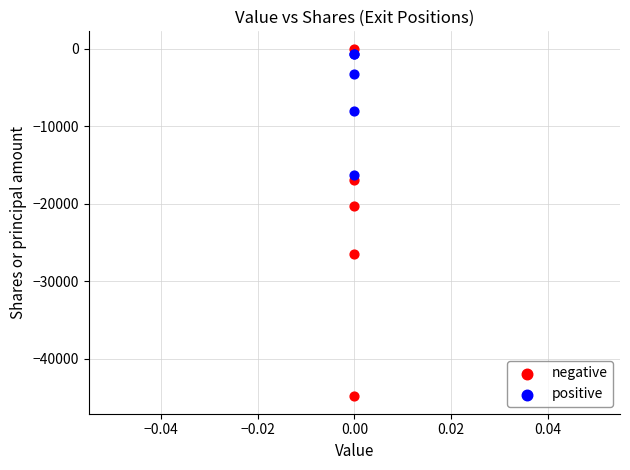

In the negative series, what Y value is closest to -22439?

-20250